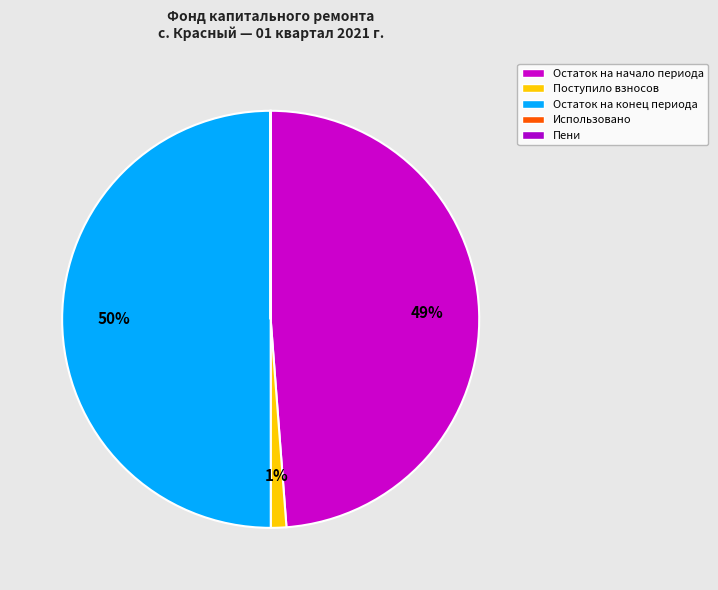

Which slice is the largest?

Остаток на конец периода